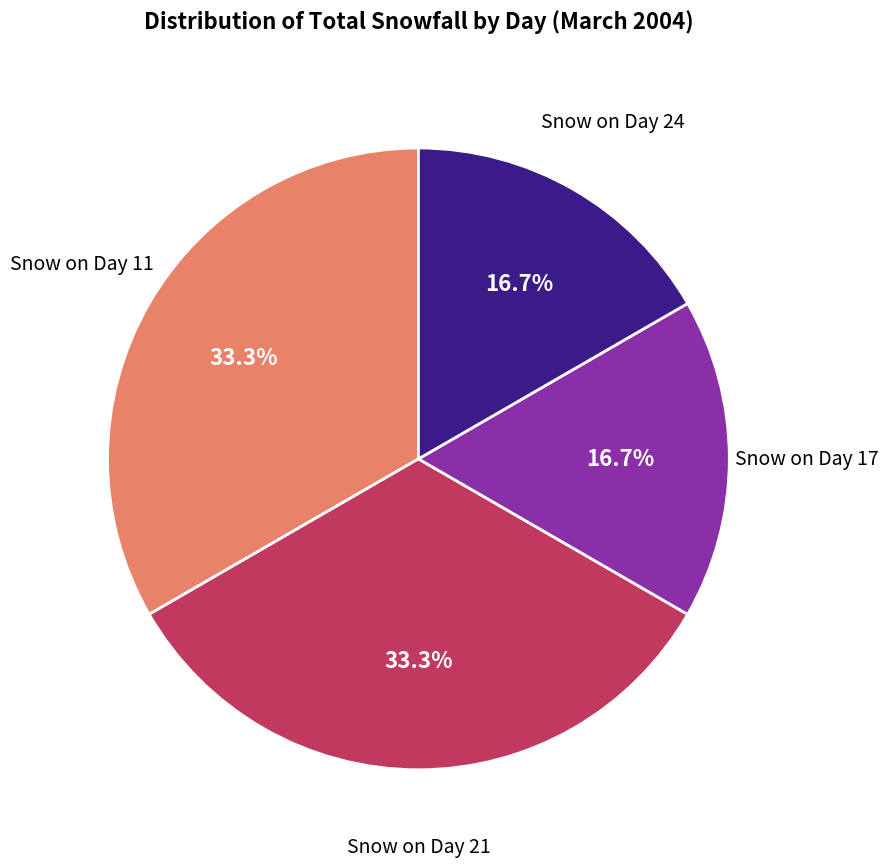

How many slices are in this pie chart?

4